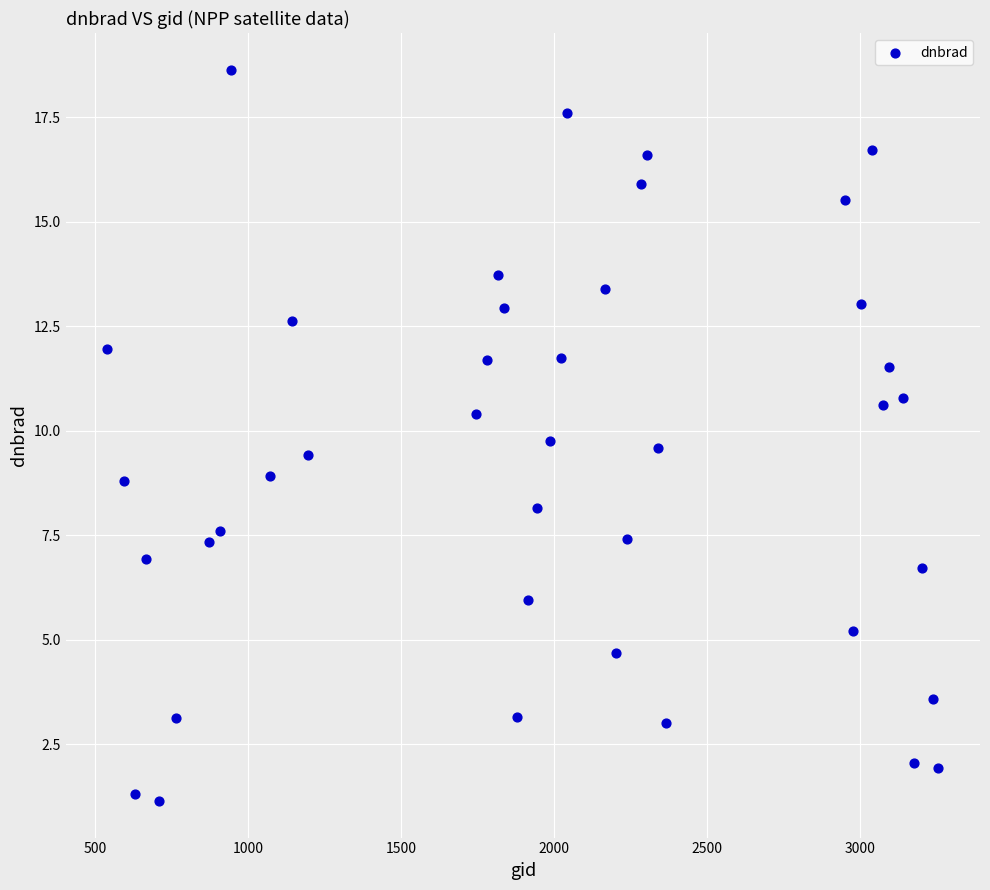

What is the range of X values (max minus min)?

2718.0